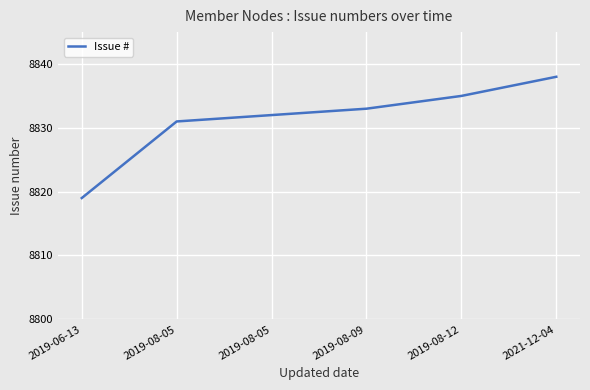

Reading right to left, transcribe all the data shown in this chart.

8838	8835	8833	8832	8831	8819